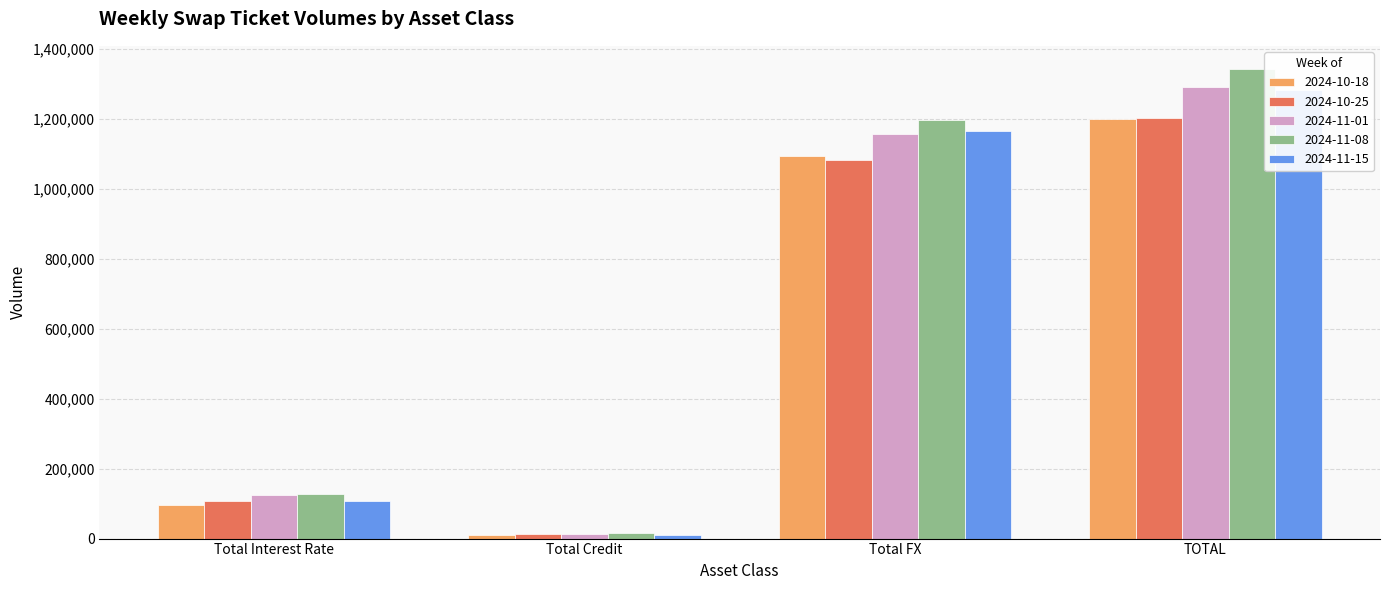

Reading right to left, transcribe all the data shown in this chart.

2024-10-18: TOTAL=1200647	Total FX=1094162	Total Credit=10844	Total Interest Rate=95641
2024-10-25: TOTAL=1203000	Total FX=1082864	Total Credit=11787	Total Interest Rate=108349
2024-11-01: TOTAL=1292171	Total FX=1156871	Total Credit=11752	Total Interest Rate=123548
2024-11-08: TOTAL=1341863	Total FX=1197345	Total Credit=15967	Total Interest Rate=128551
2024-11-15: TOTAL=1281399	Total FX=1164019	Total Credit=11228	Total Interest Rate=106151